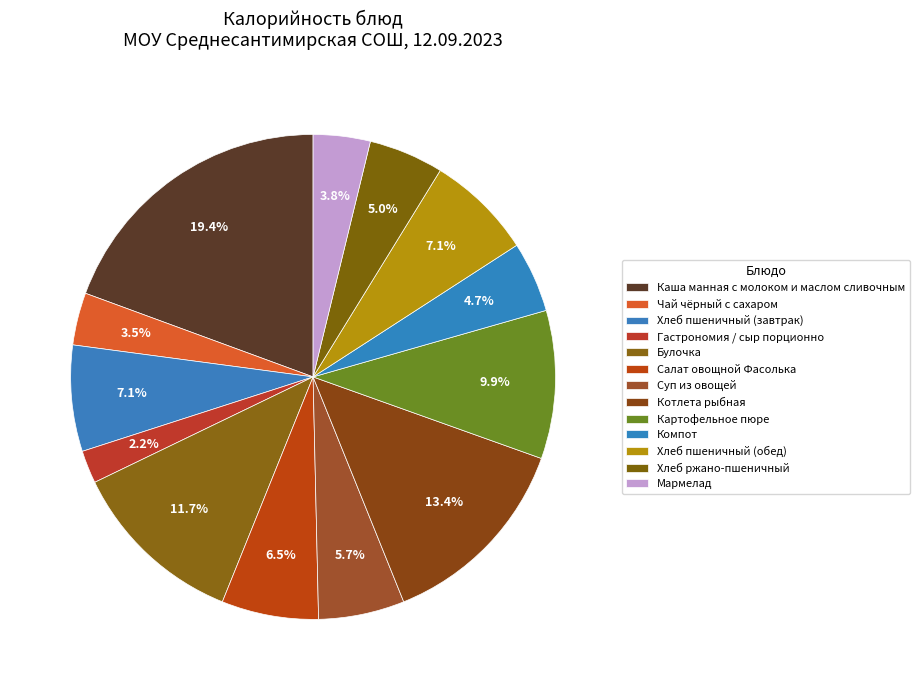

What is the ratio of the value at Булочка to the value at Салат овощной Фасолька?

1.8